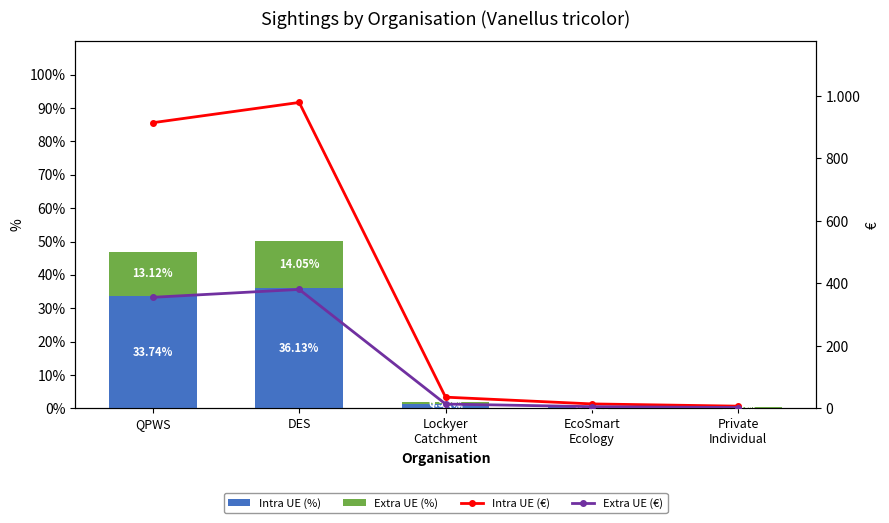

Reading right to left, what are all the values shown in this chart?

Intra UE (%): Private
Individual=0.3	EcoSmart
Ecology=0.5	Lockyer
Catchment=1.3	DES=36.1	QPWS=33.7
Extra UE (%): Private
Individual=0.1	EcoSmart
Ecology=0.2	Lockyer
Catchment=0.5	DES=14.1	QPWS=13.1
Intra UE (€): Private
Individual=7.2	EcoSmart
Ecology=14.4	Lockyer
Catchment=36.0	DES=979.2	QPWS=914.4
Extra UE (€): Private
Individual=2.8	EcoSmart
Ecology=5.6	Lockyer
Catchment=14.0	DES=380.8	QPWS=355.6